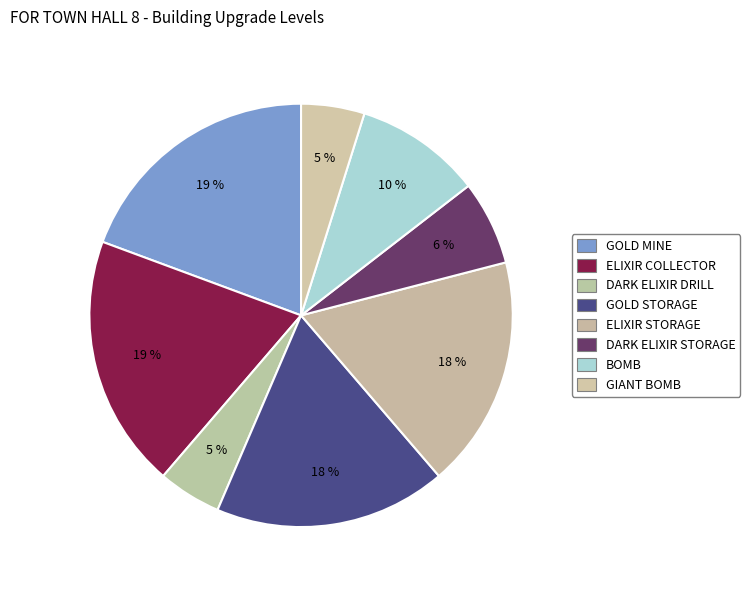

To the nearest percent, what portion does BOMB represent?

10%